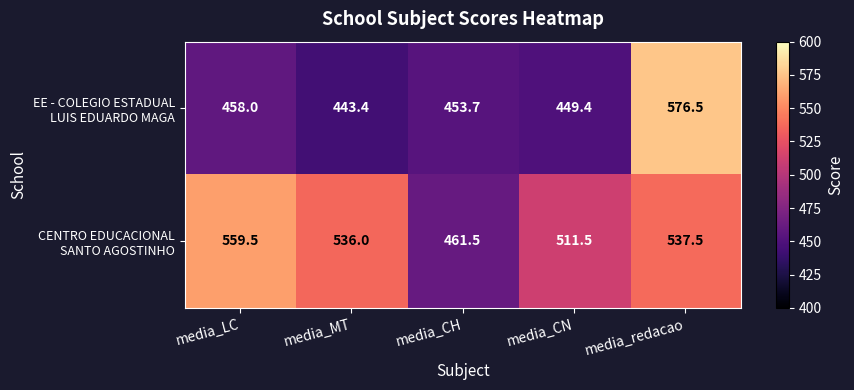

What is the difference between the highest and lowest values at media_redacao?

39.0